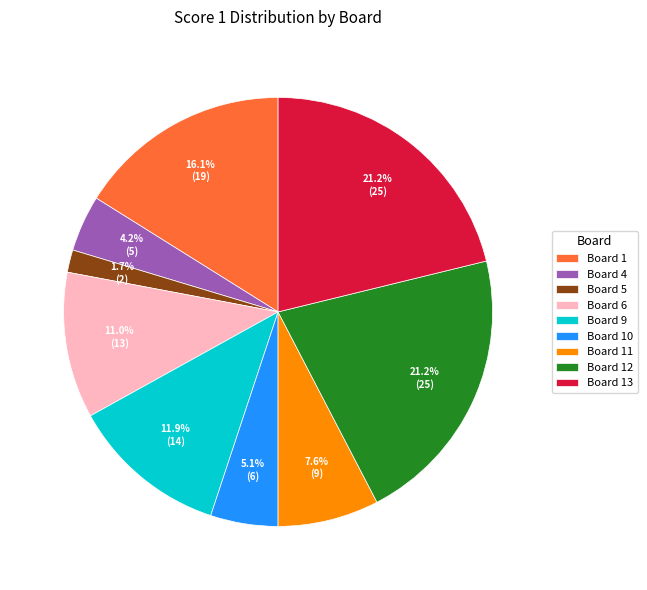

To the nearest percent, what is the average slice percentage?

11%